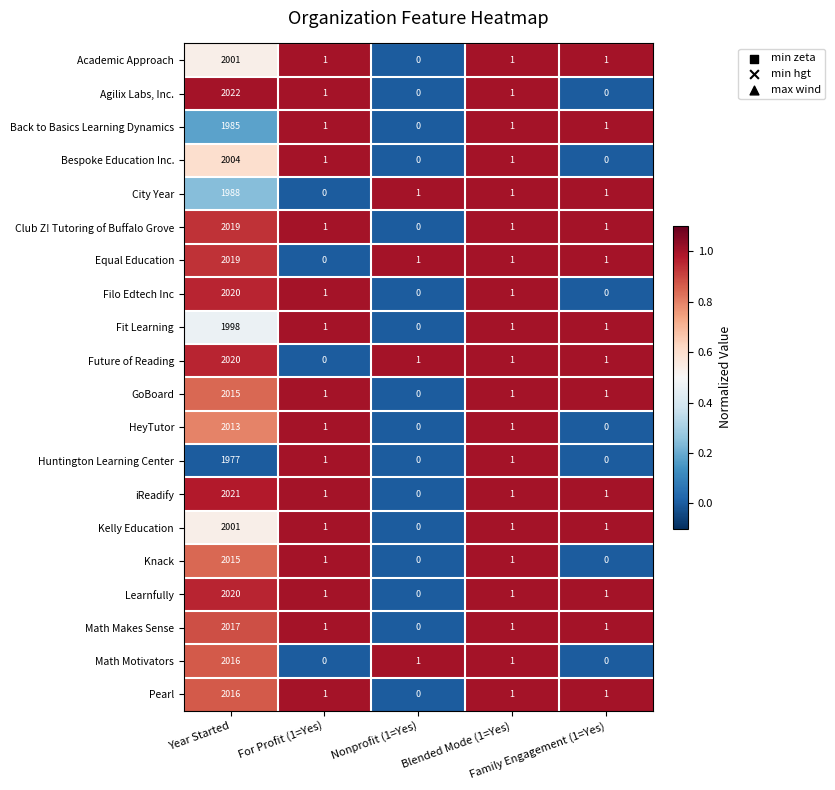

What is the maximum value shown in the chart?

2022